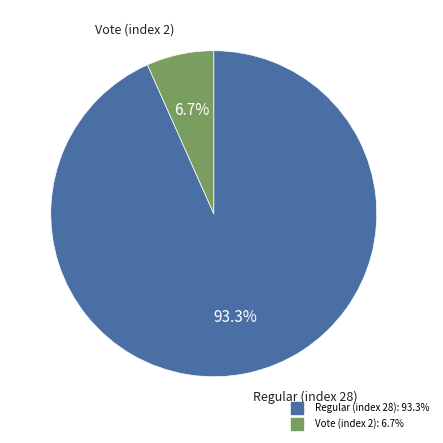

Which slice is the largest?

Regular (index 28)